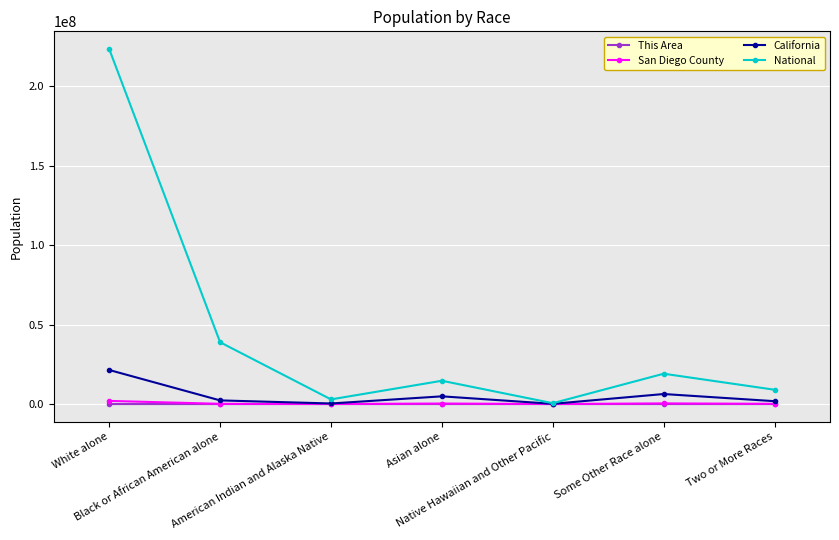

Does the chart have visible grid lines?

Yes